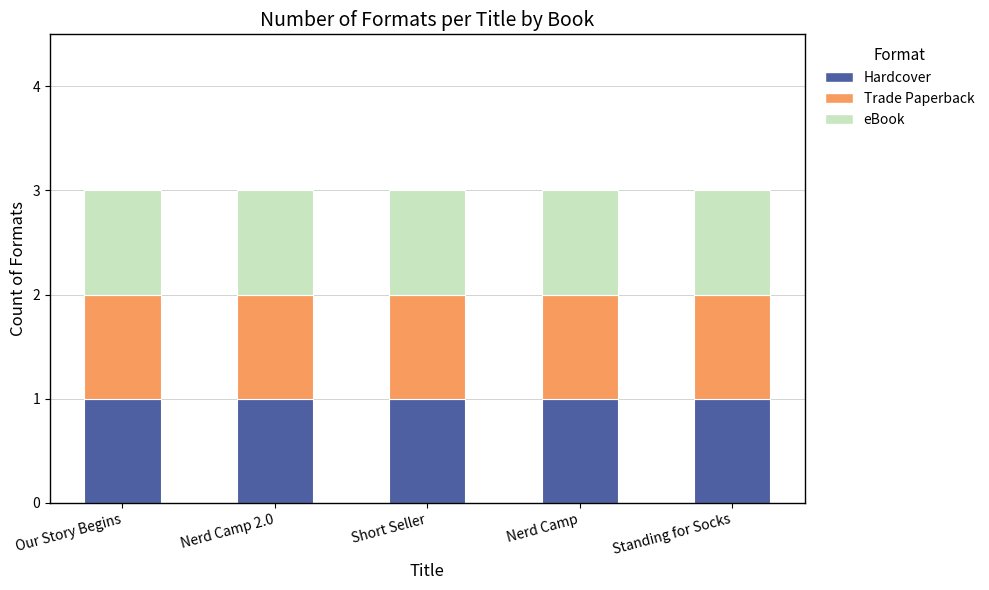

What is the label of the 5th bar from the right?

Our Story Begins